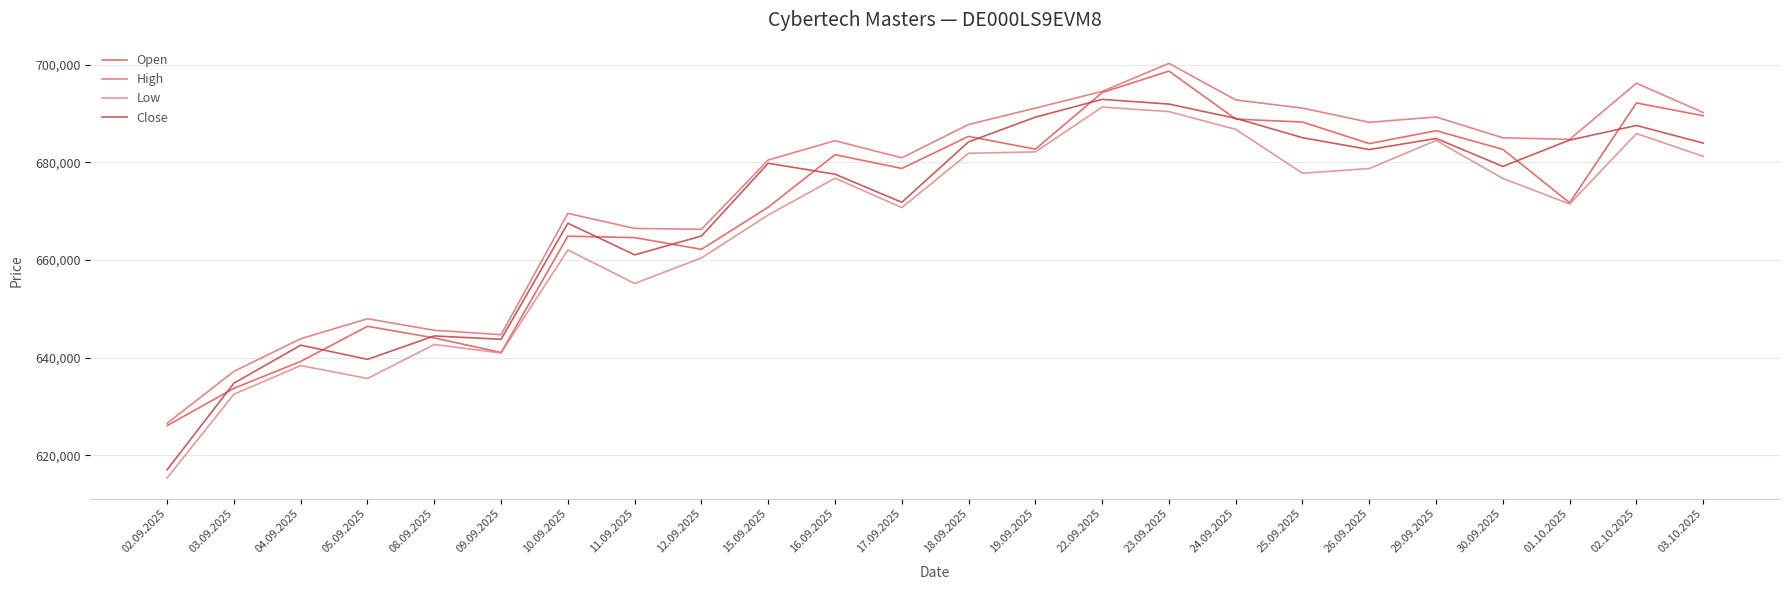

What is the value of the Open point at the 3rd from the left?

639217